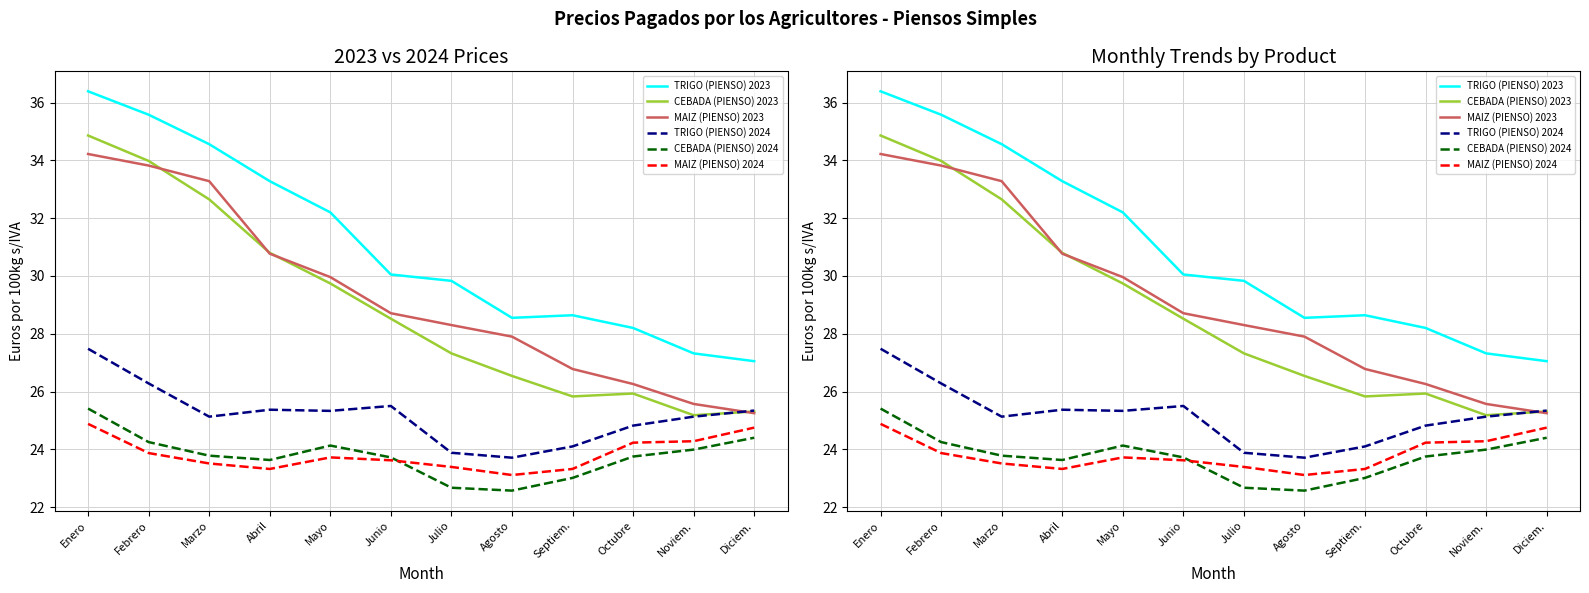

Is it true that TRIGO (PIENSO) 2024 equals 14.4 at Septiem.?

False